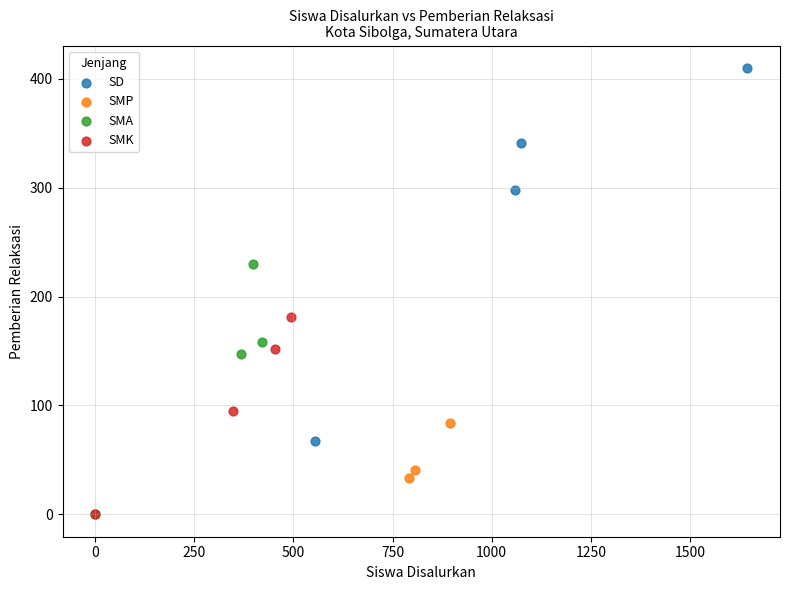

Which series has the widest spread of Y values?

SD